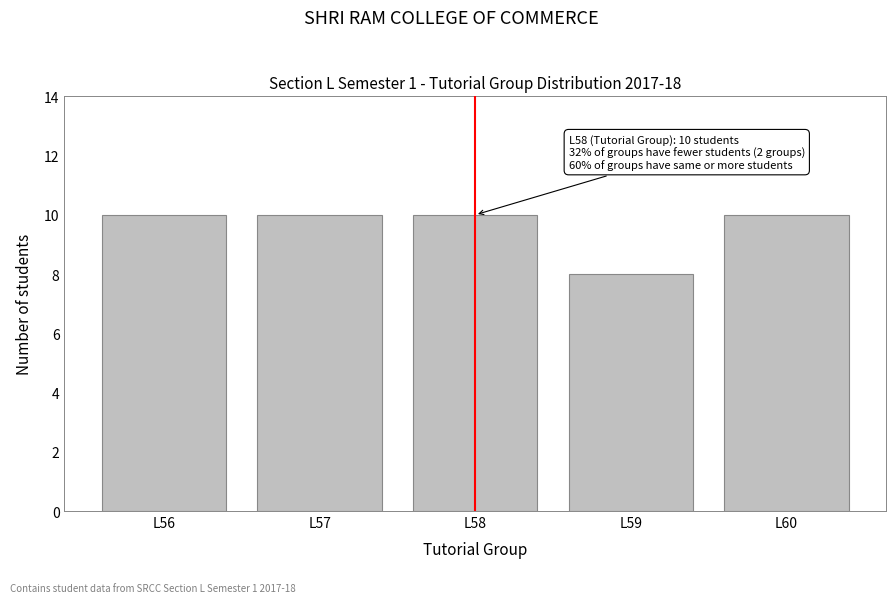

Reading left to right, transcribe all the data shown in this chart.

10	10	10	8	10